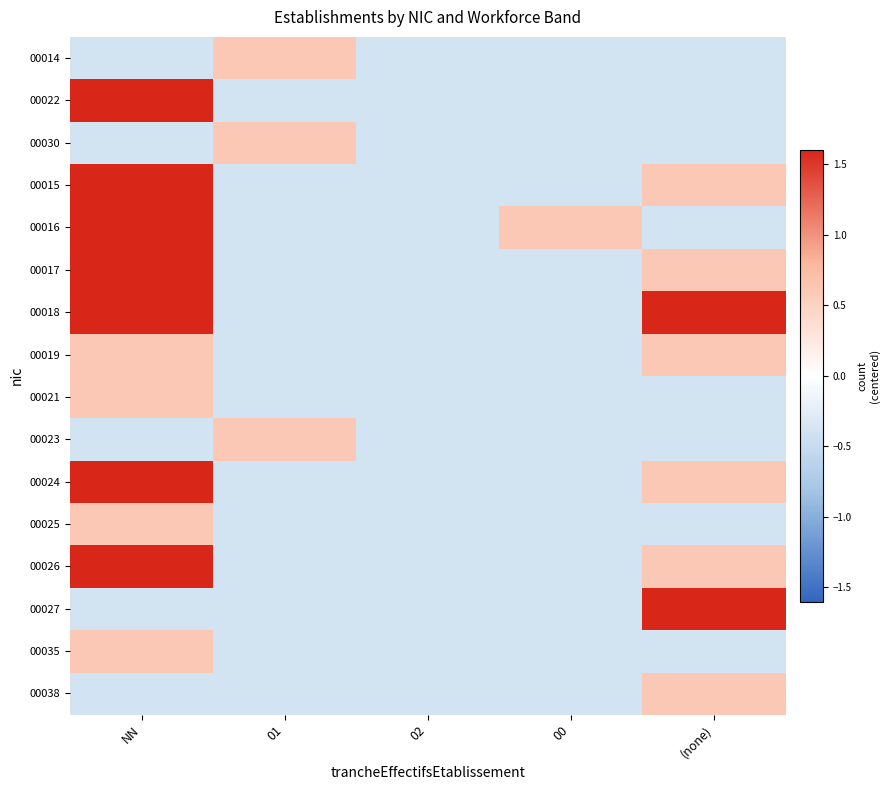

How many categories are shown in the chart?

5